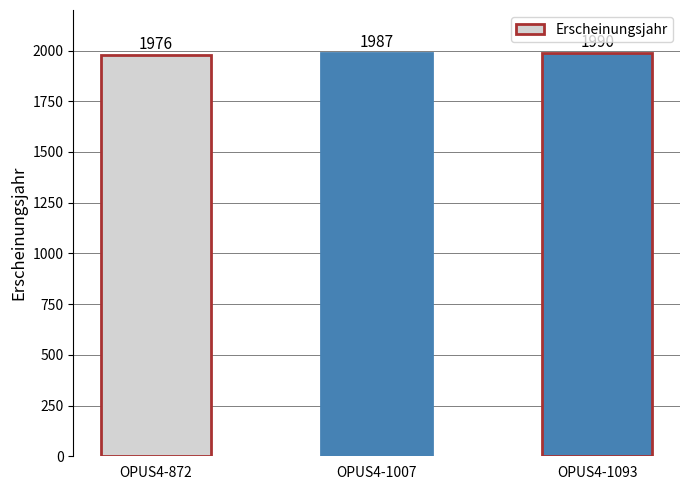

What is the sum of the values at OPUS4-1093 and OPUS4-1007?

3977